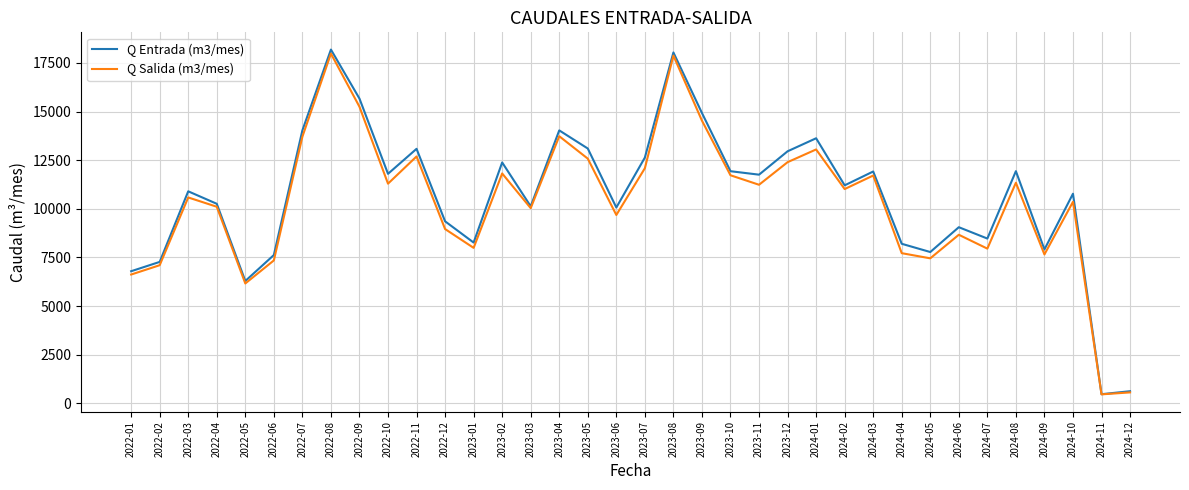

Is the value of Q Salida (m3/mes) at 2024-01 greater than the value of Q Entrada (m3/mes) at 2022-12?

Yes